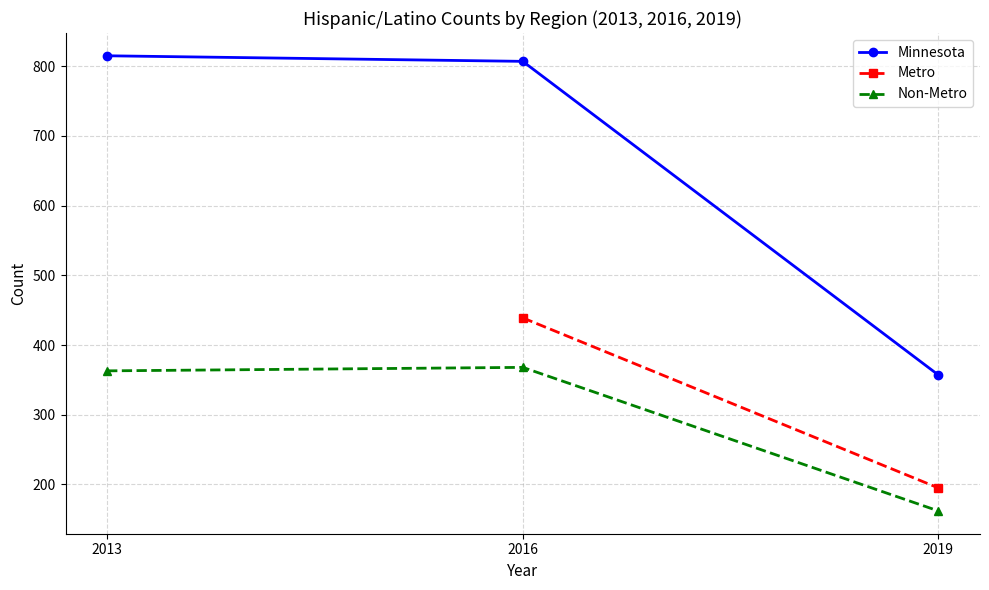

What value does the Minnesota series have at 2019?

357